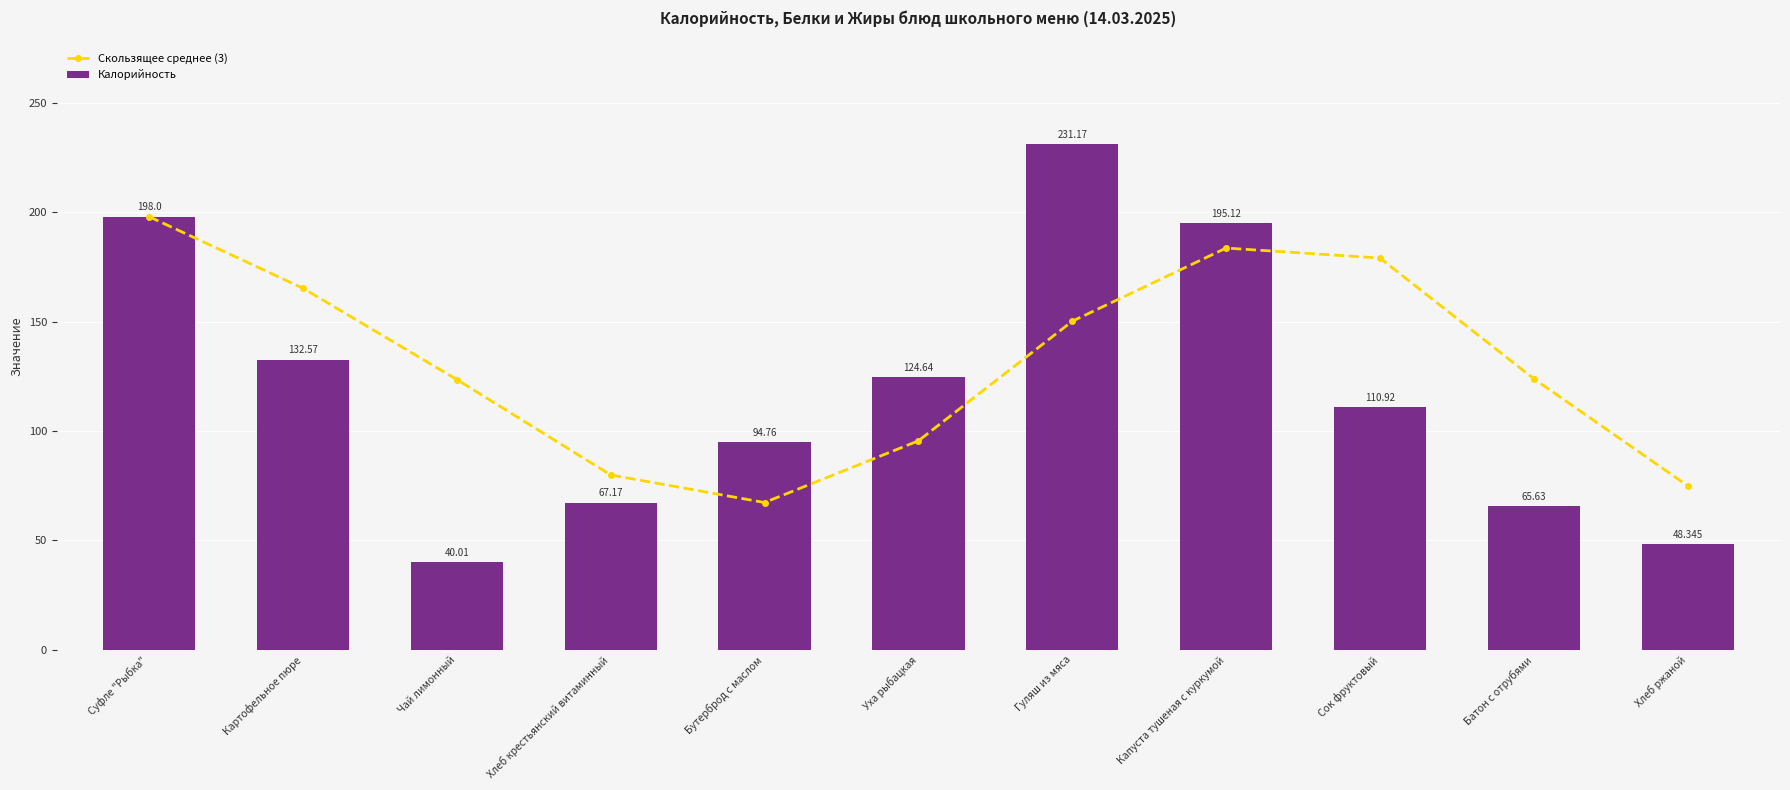

At how many categories does at least one series exceed 156?

5